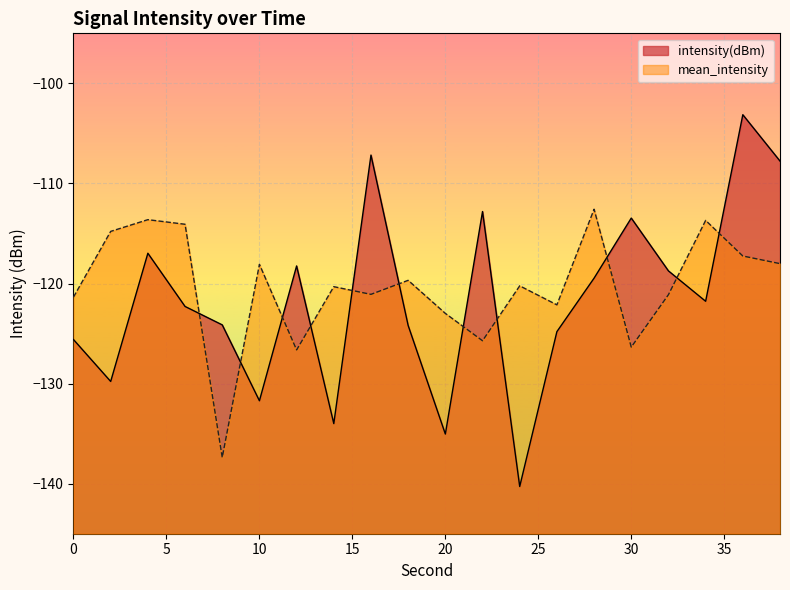

Reading right to left, what are all the values shown in this chart?

intensity(dBm): -107.8	-103.1	-121.8	-118.7	-113.5	-119.5	-124.8	-140.3	-112.8	-135.0	-124.2	-107.2	-134.0	-118.2	-131.7	-124.1	-122.3	-117.0	-129.8	-125.6
mean_intensity: -118.0	-117.2	-113.7	-121.1	-126.3	-112.6	-122.1	-120.2	-125.7	-123.0	-119.7	-121.1	-120.3	-126.6	-118.1	-137.4	-114.1	-113.6	-114.8	-121.4